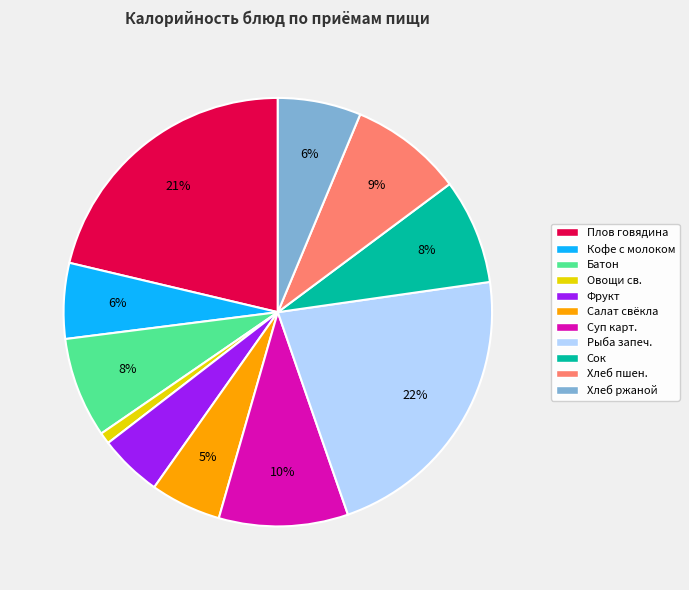

To the nearest percent, what is the average slice percentage?

9%